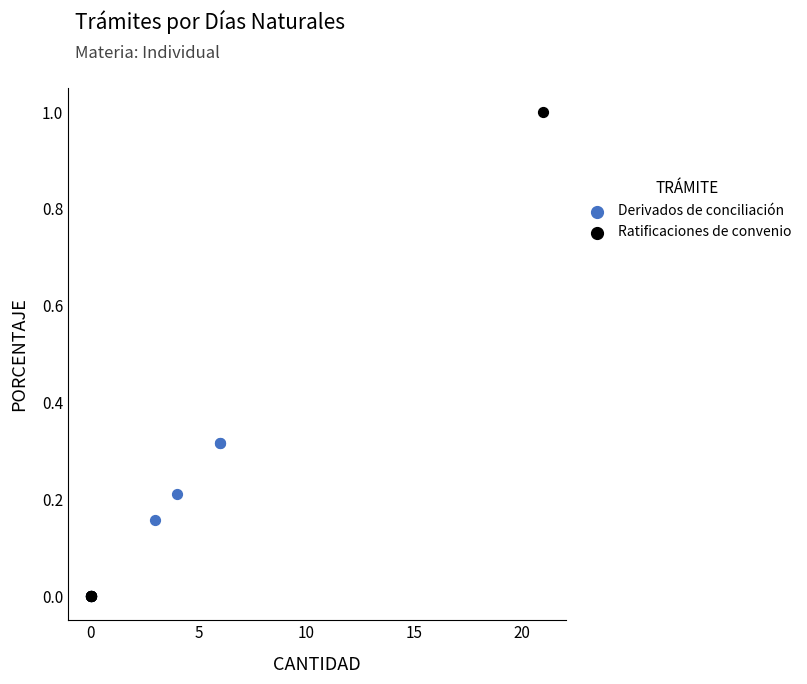

Which series has the largest Y range (max minus min)?

Ratificaciones de convenio